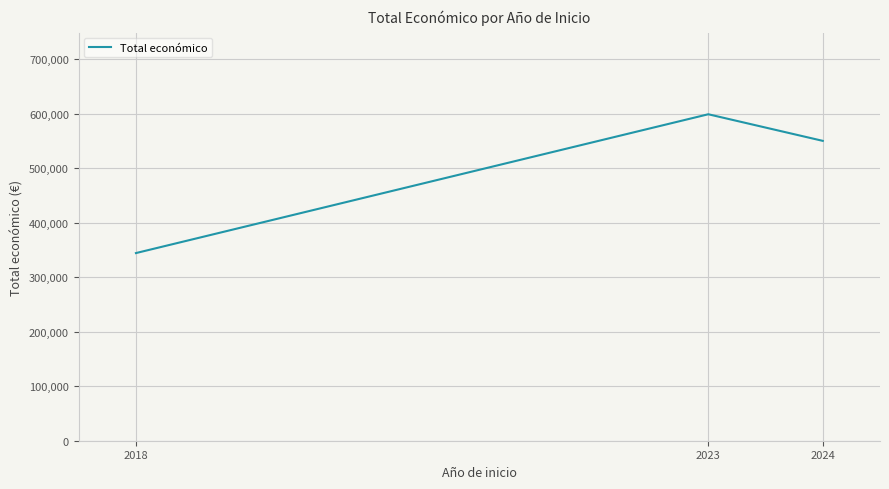

Reading right to left, list all the values displayed in this chart.

2024=550111	2023=598909	2018=344243